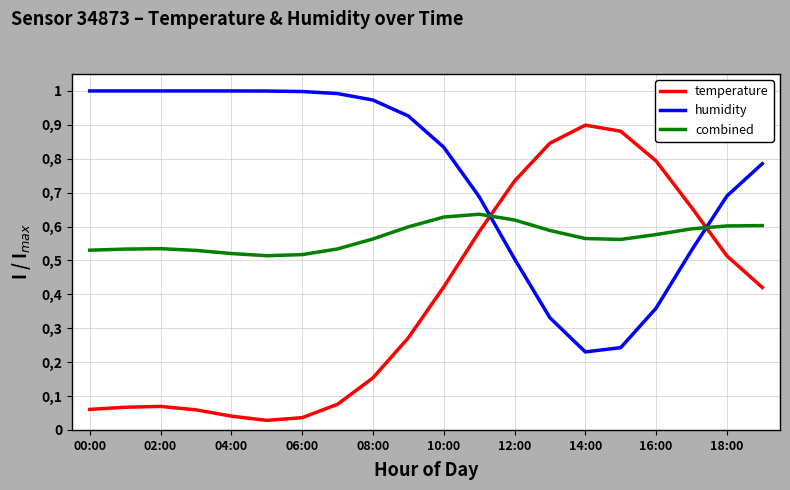

Does the chart display data point markers on the line(s)?

No